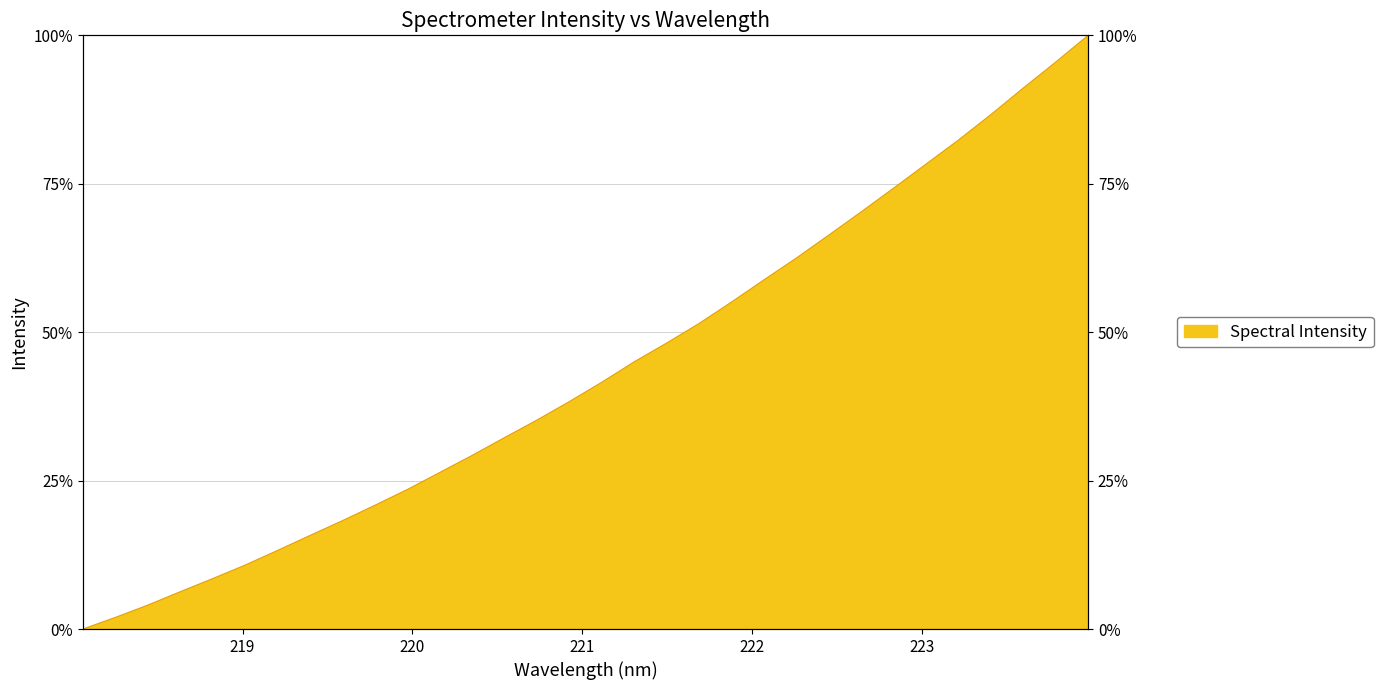

The value at 219.7801 is 33.7. True or false?

False